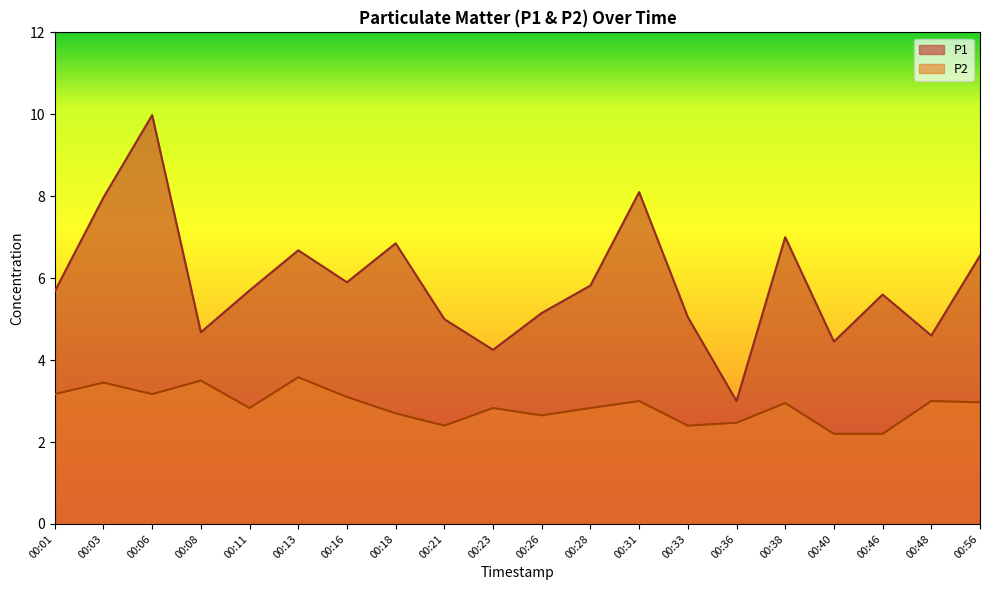

What is the sum of the P1 values at 00:18 and 00:11?

12.6